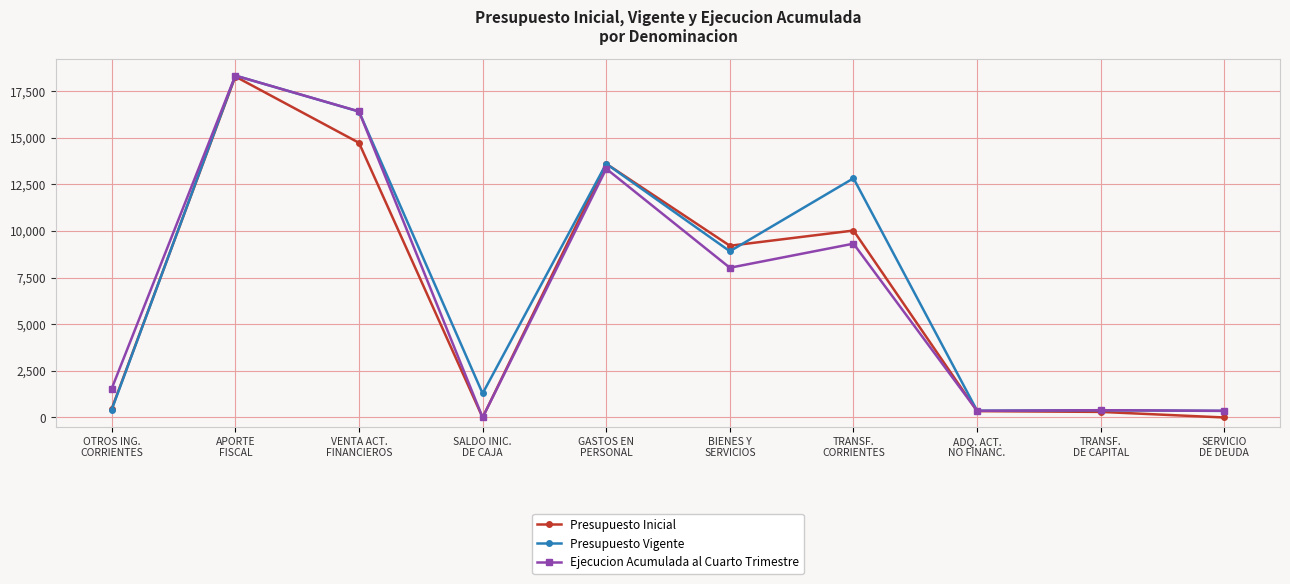

Where is Presupuesto Inicial nearest to the value 9137?

BIENES Y
SERVICIOS